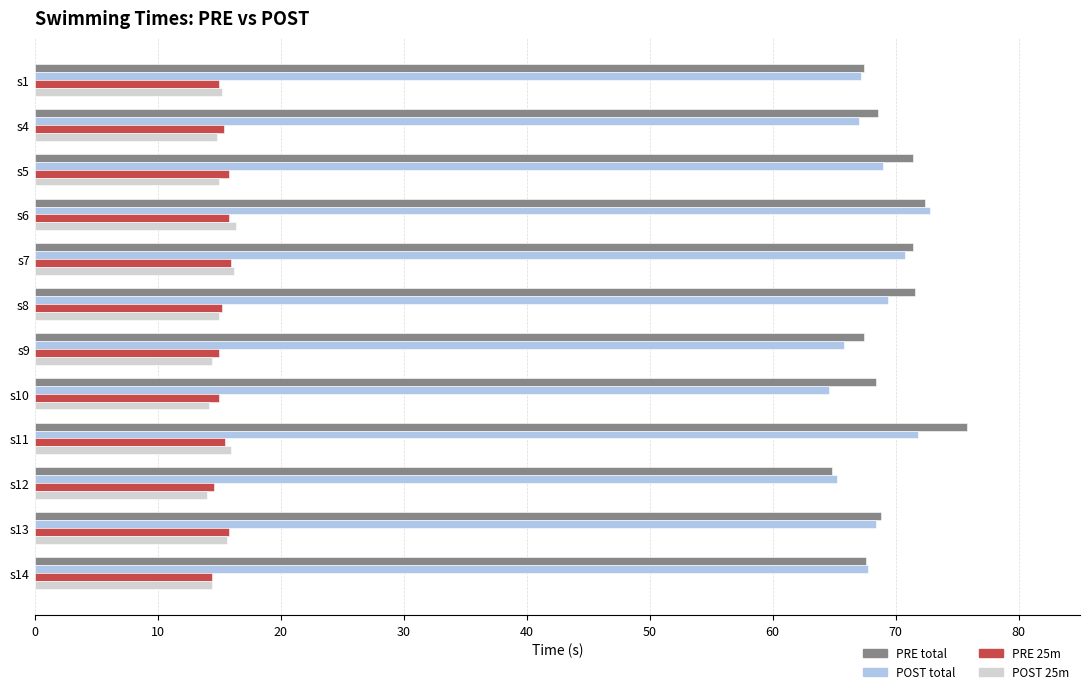

The POST 25m series shows 8.9 at s10. True or false?

False